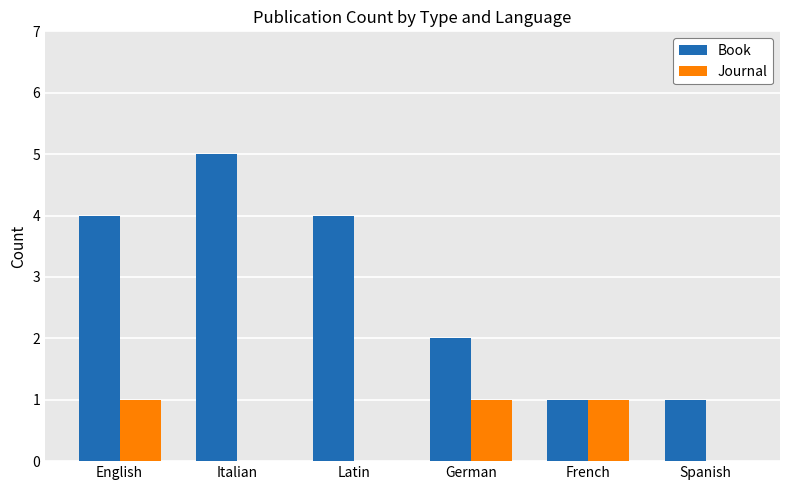

Between Italian and French, which series saw the biggest shift?

Book